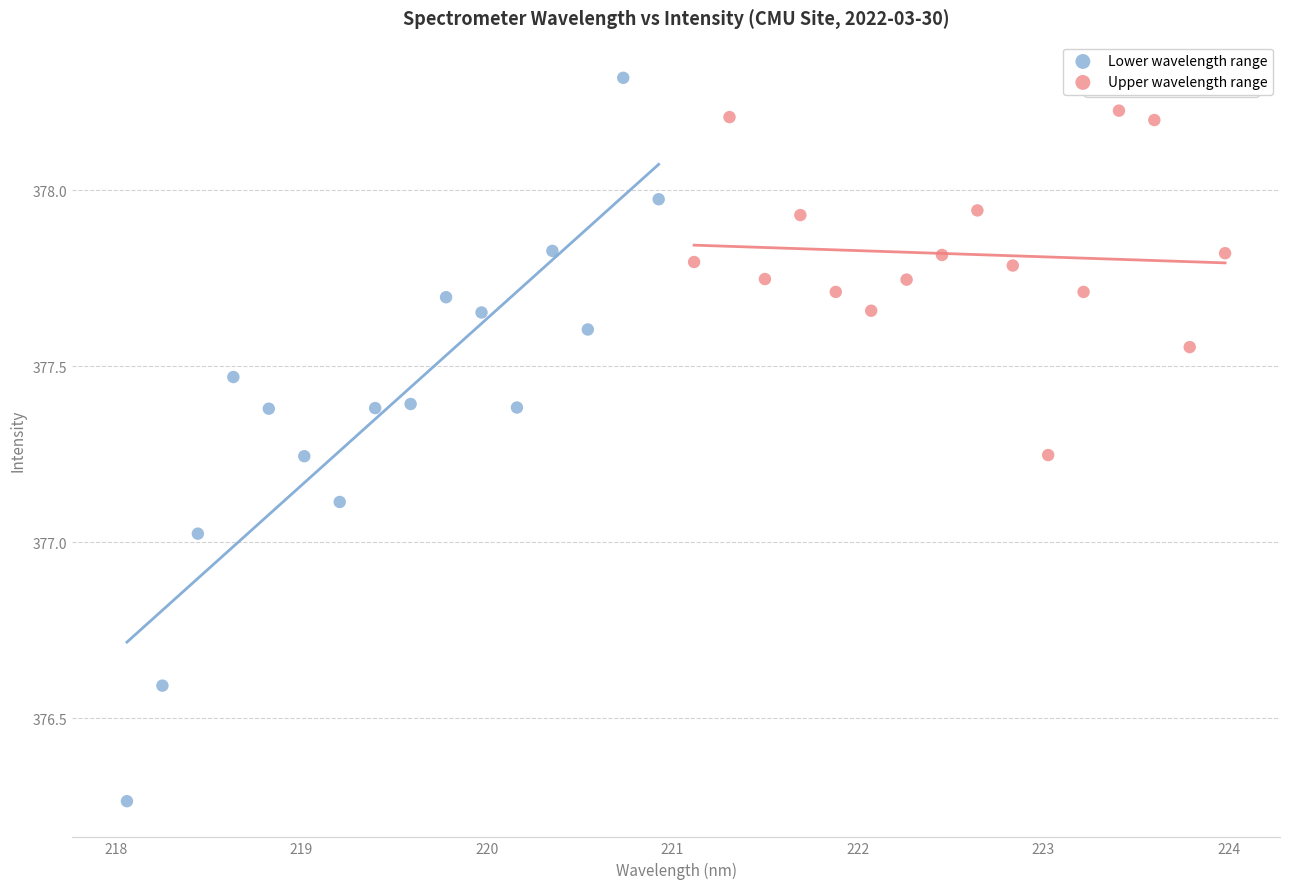

Which series contains the highest Y value?

Lower wavelength range